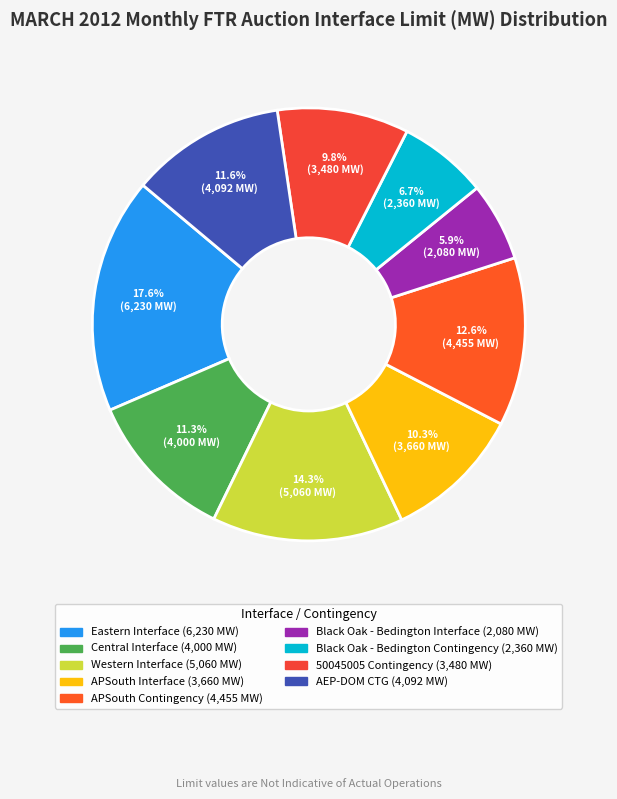

Approximately how many times larger is the value at Black Oak - Bedington Contingency compared to Western Interface?

0.5